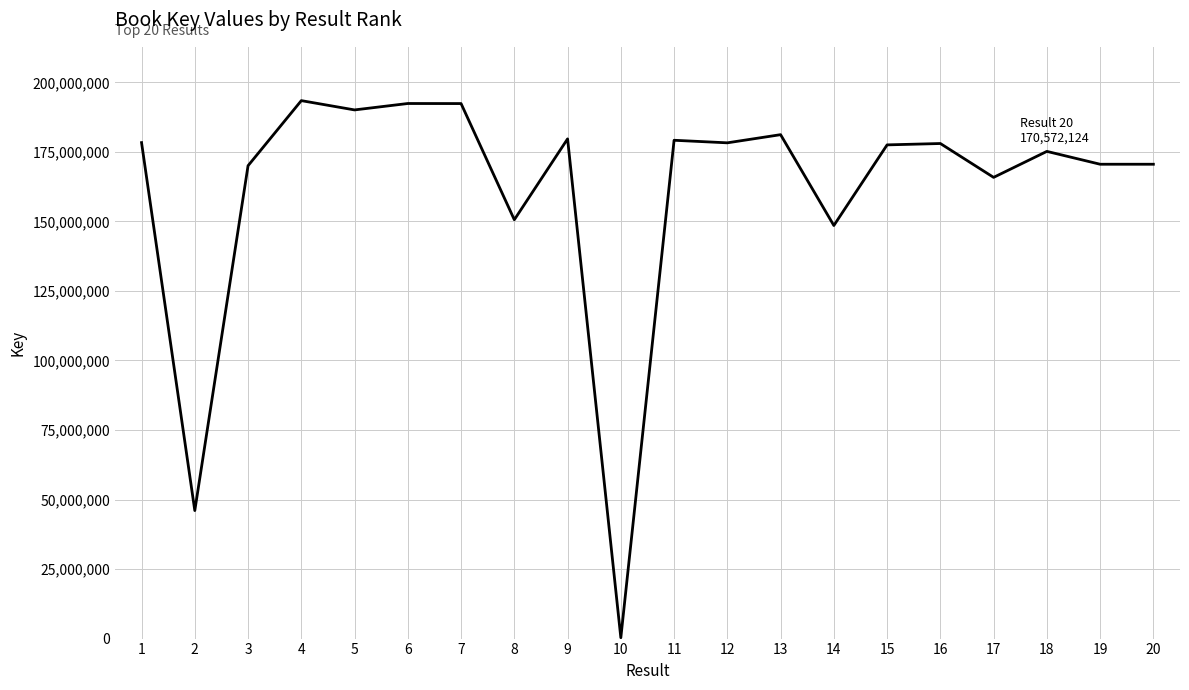

What is the greatest value displayed?

193446321